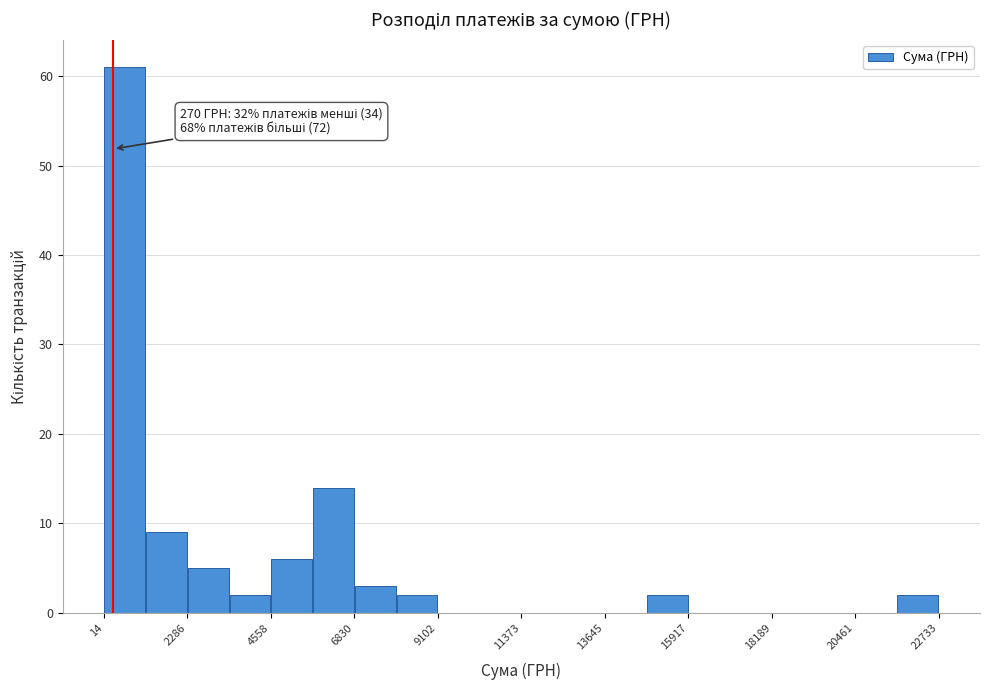

Around what value on the x-axis is the tallest bar? Give the approximate position of its centre, as read against the axis.

500